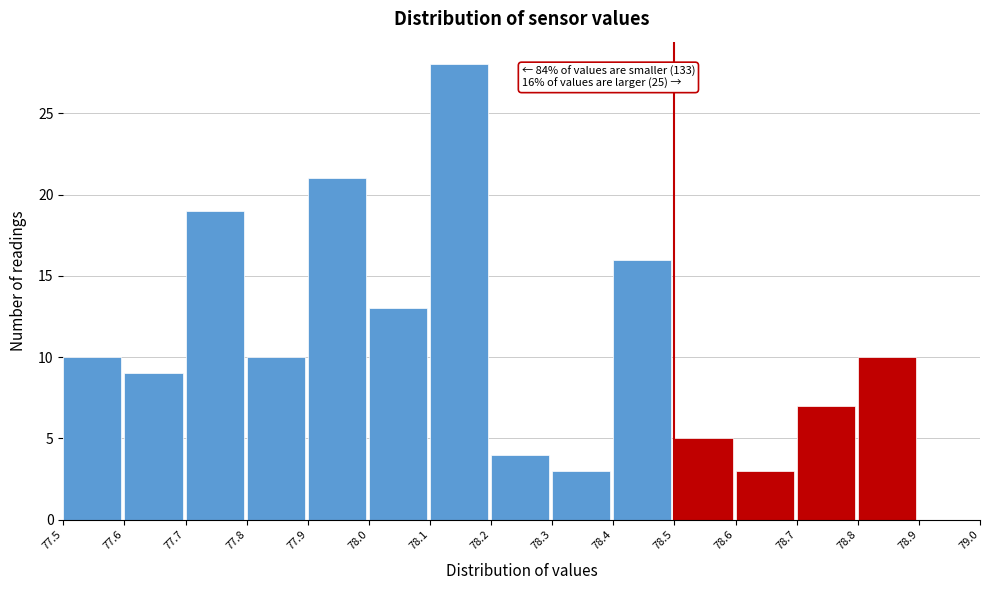

Over which range of the x-axis is the bar tallest?

78.1 to 78.2